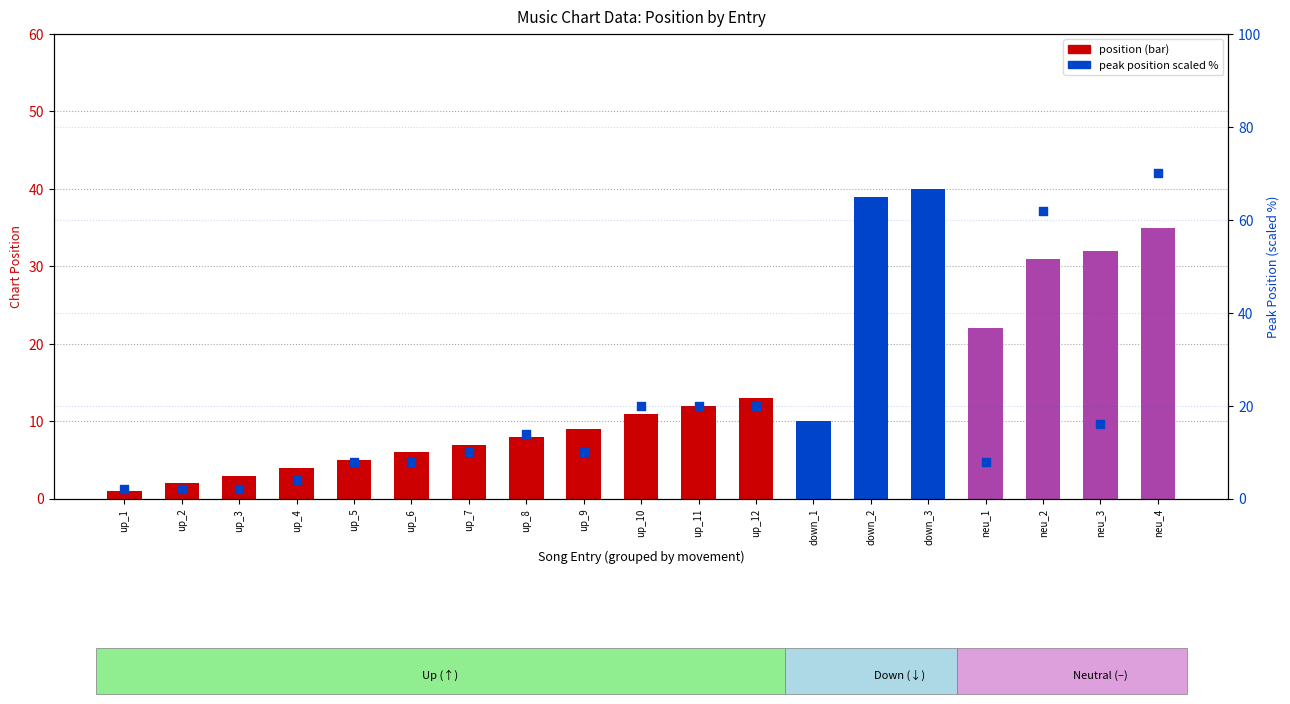

At which category is the sum across all series the highest?

neu_4